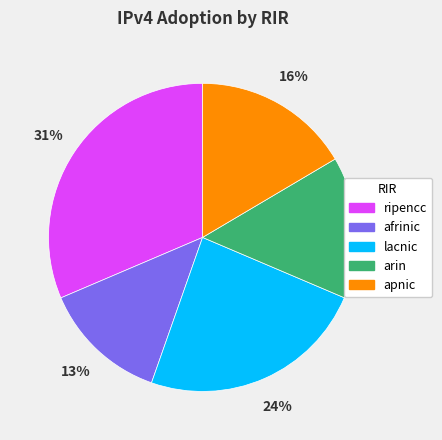

Is it true that lacnic is 24% of the pie?

True